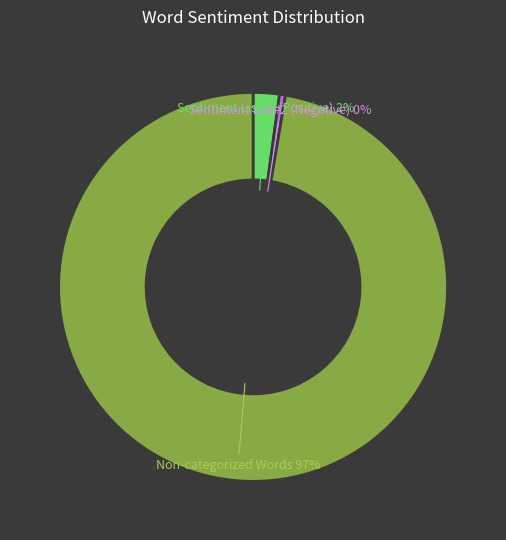

To the nearest percent, what is the average slice percentage?

33%